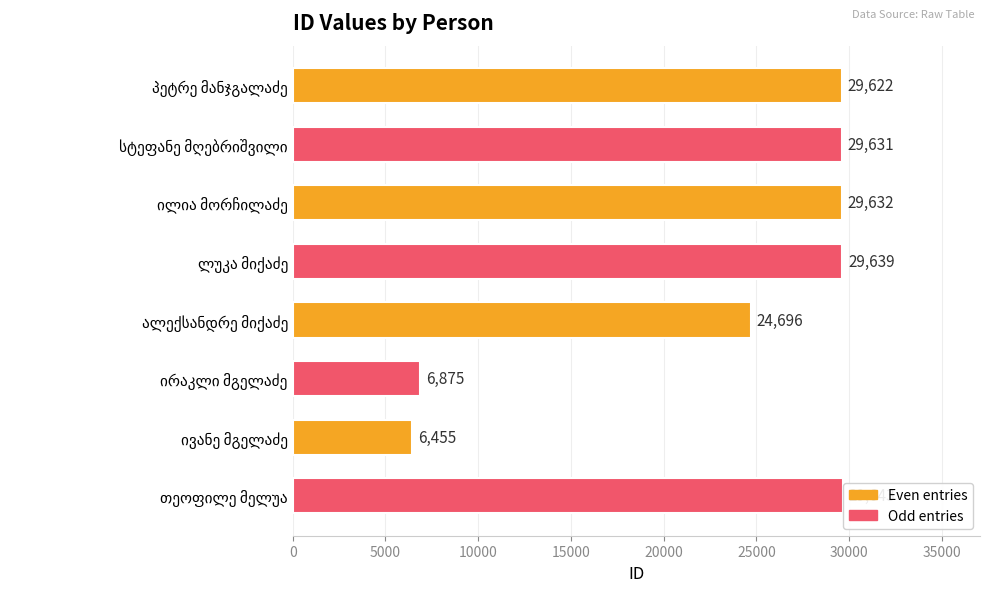

What is the minimum value shown in the chart?

6455